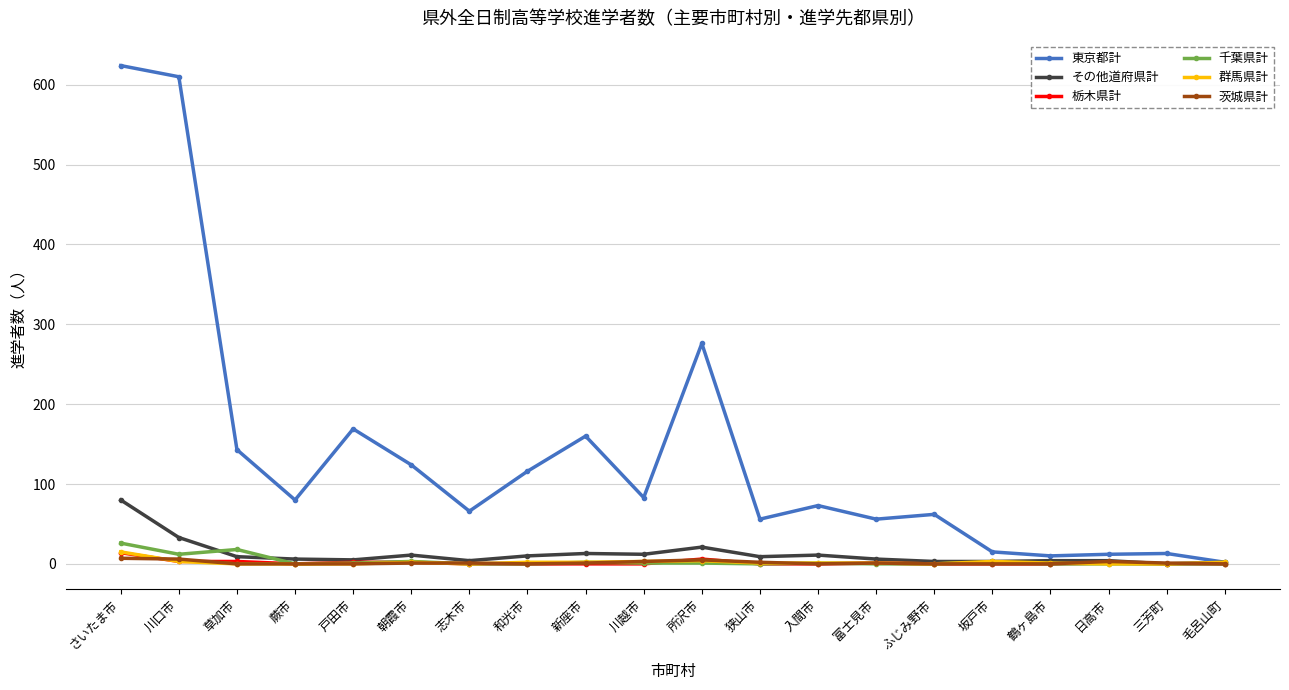

What is the difference between the highest and lowest values at 狭山市?

56